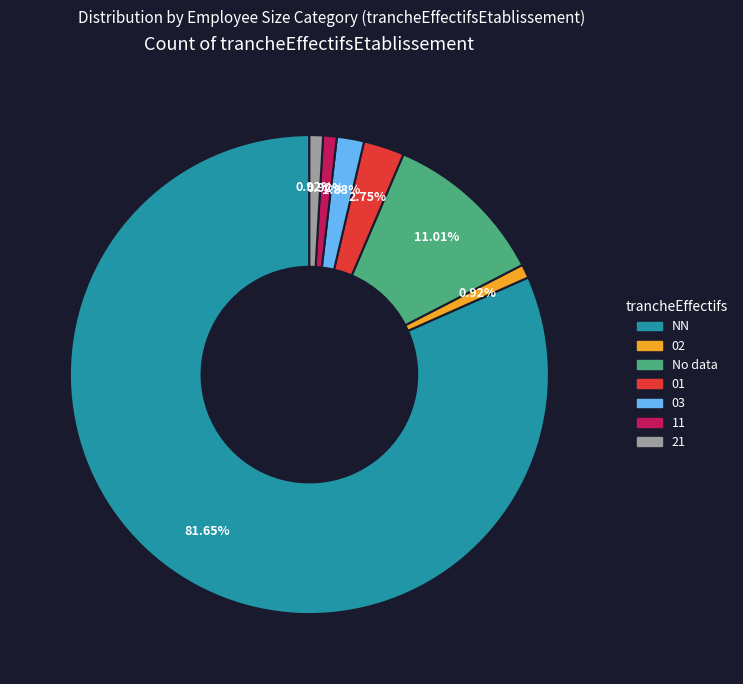

Is there any slice that represents more than half of the pie?

Yes